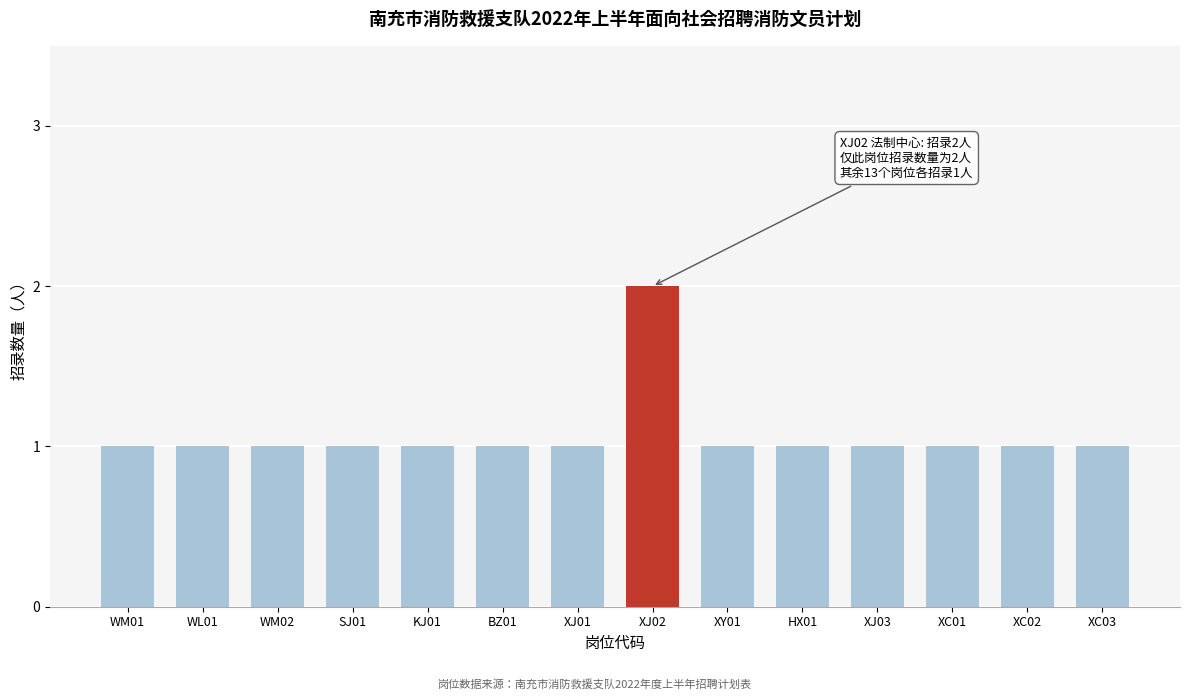

Reading left to right, transcribe all the data shown in this chart.

1	1	1	1	1	1	1	2	1	1	1	1	1	1